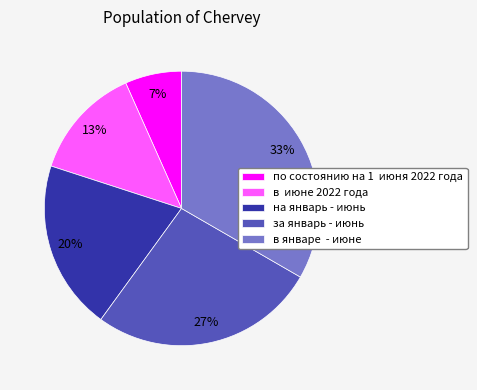

Which slice is the largest?

в январе - июнe